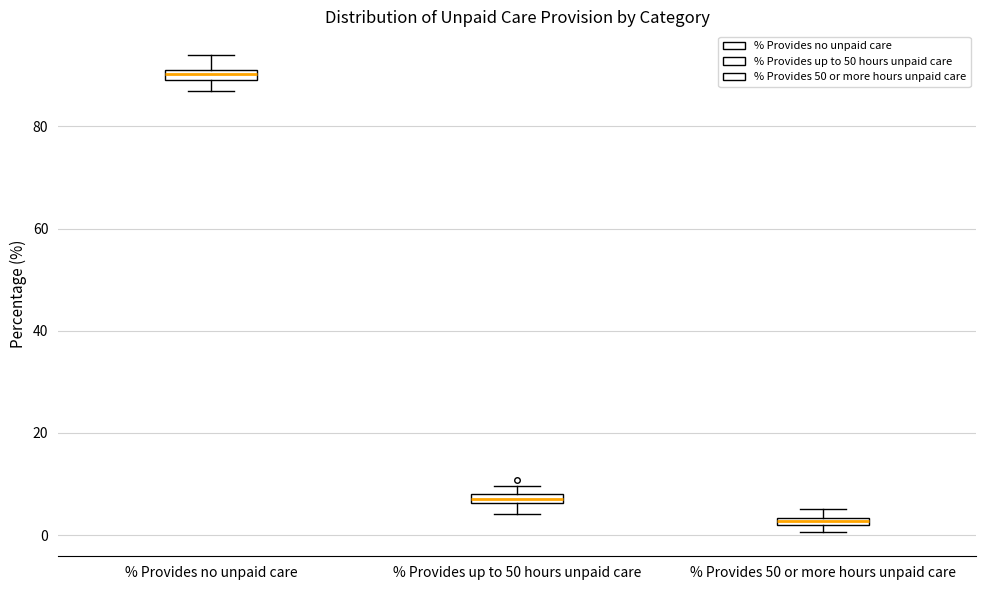

Where does the lower whisker of the box for % Provides no unpaid care end on the y-axis? The values are not printed on the chart, so give them approximately, as read against the axis.

86